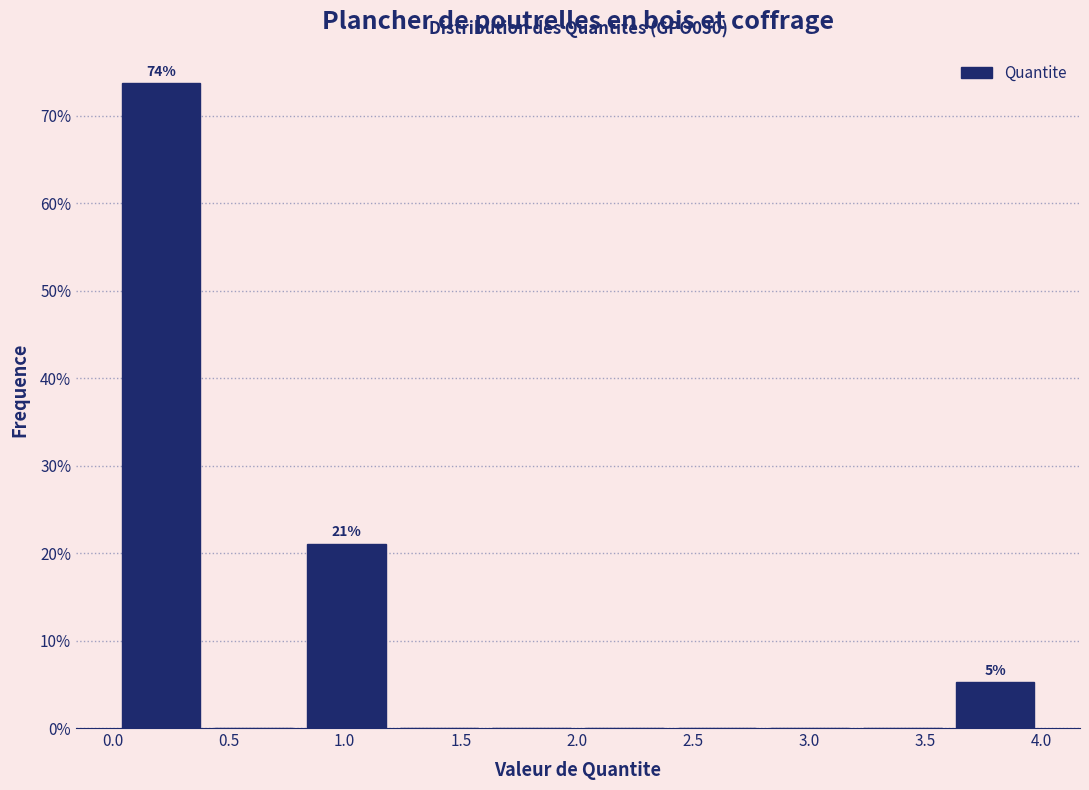

Over which range of the x-axis is the bar tallest?

0.0 to 0.4